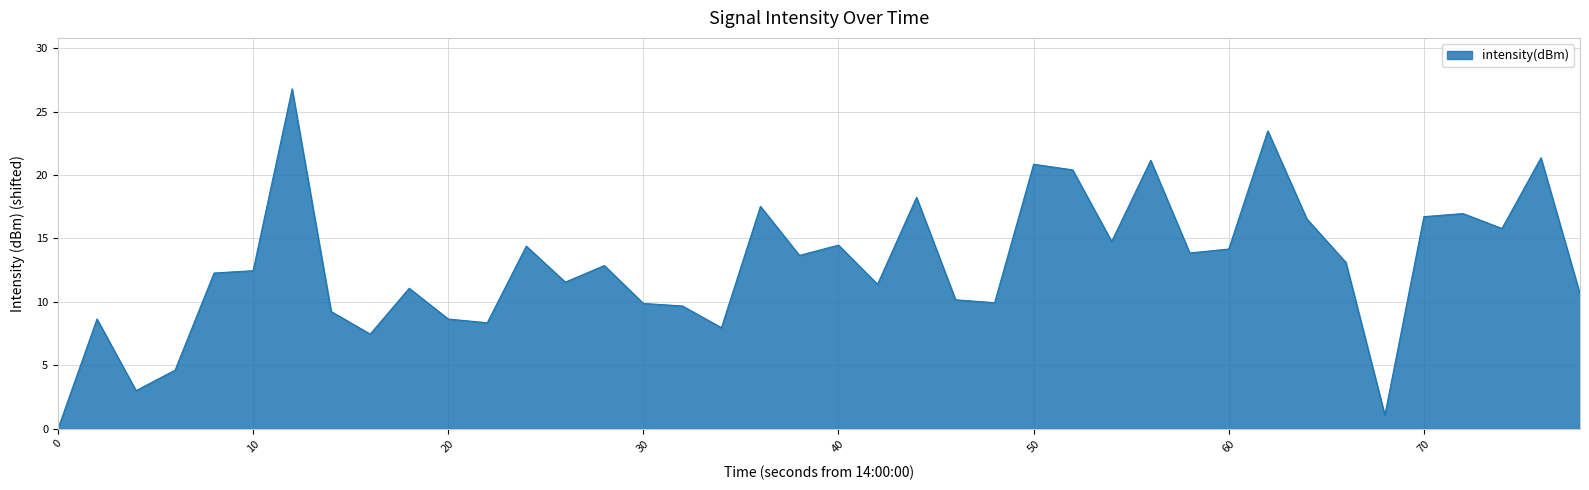

What is the greatest value displayed?

26.8